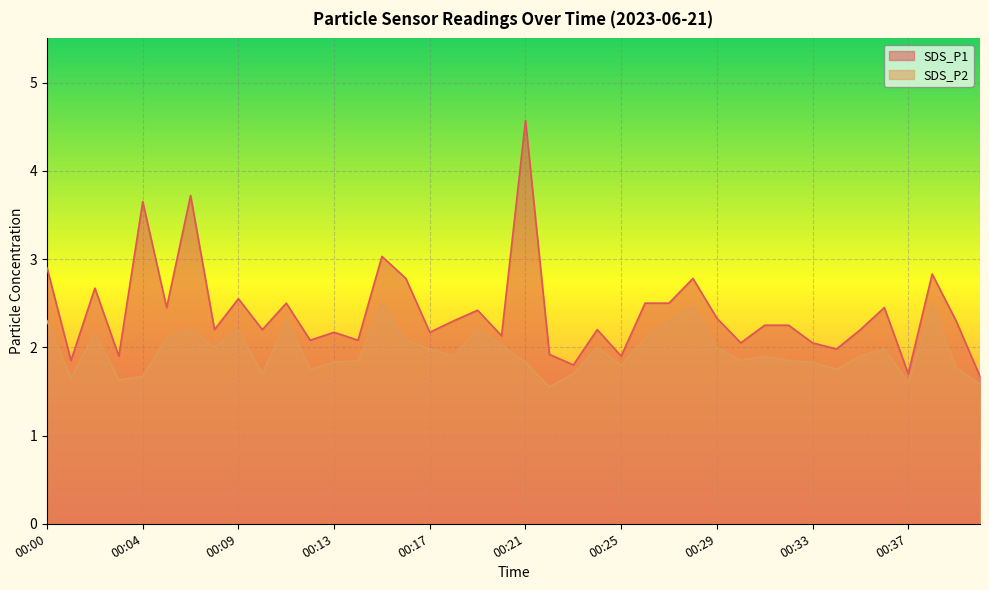

What is the difference between the SDS_P1 values at 00:35 and 00:16?

0.6